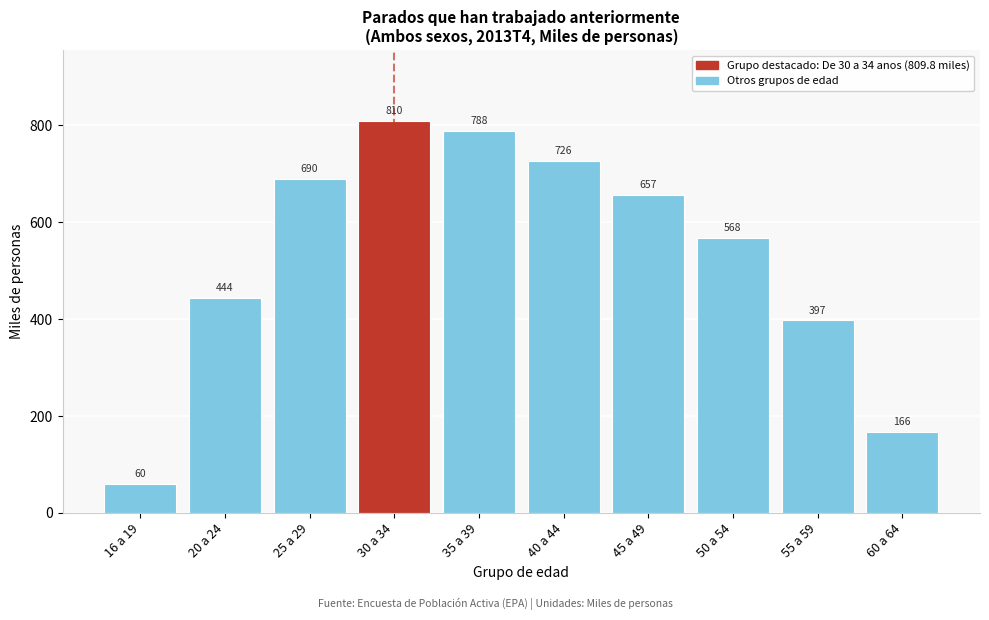

What is the maximum value shown in the chart?

809.8